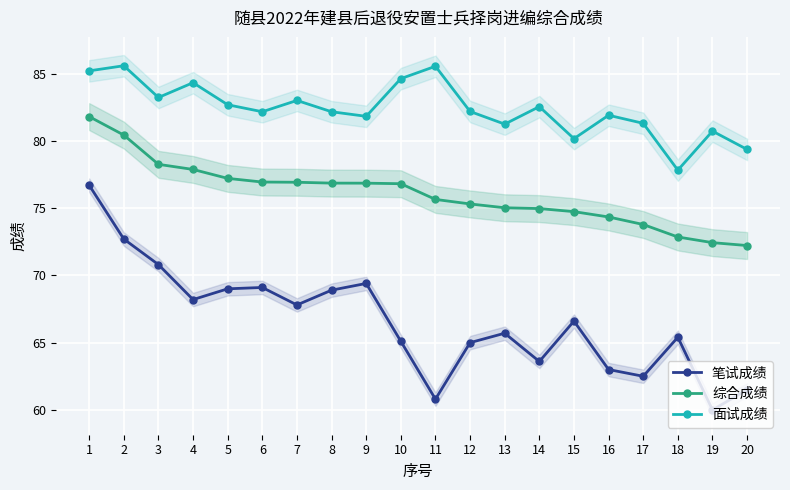

How many data points in 笔试成绩 are above 66?

10